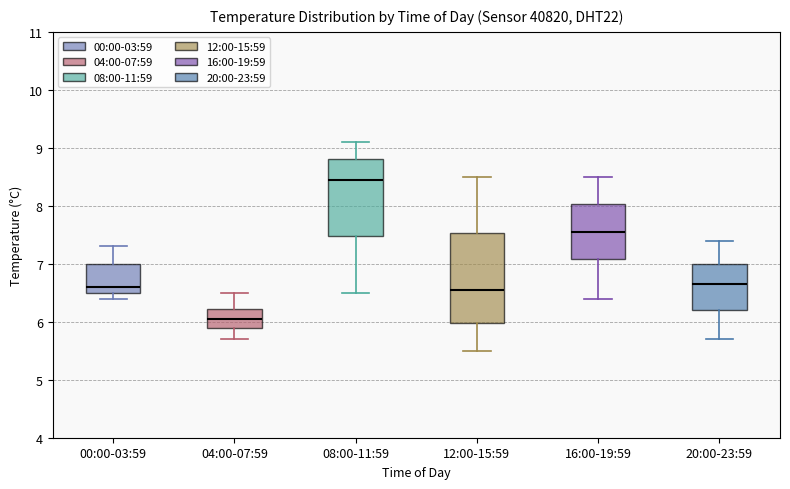

Which box has the highest median line?

08:00-11:59